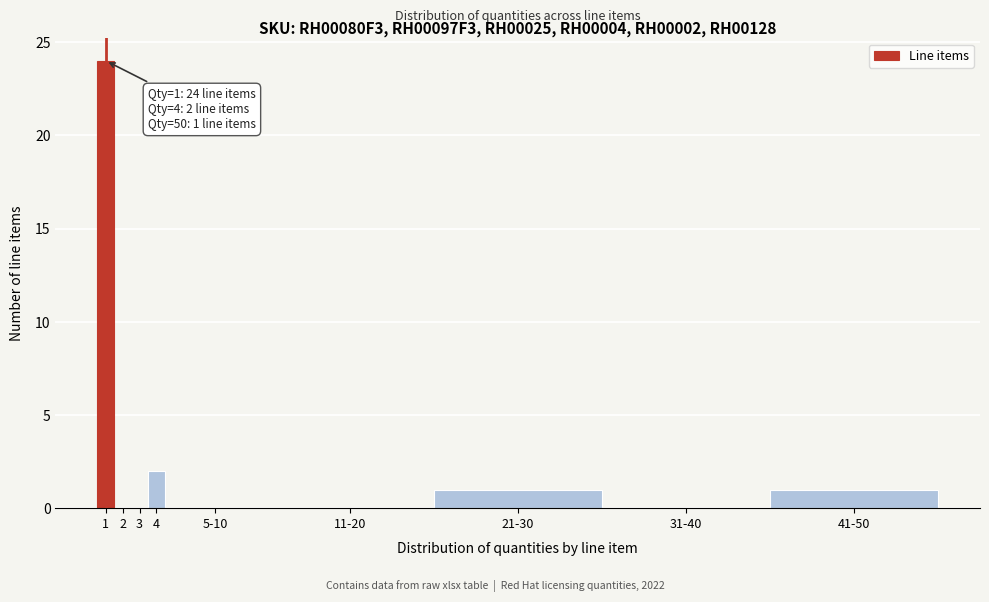

Reading right to left, what are all the values shown in this chart?

41-50=1	31-40=0	21-30=1	11-20=0	5-10=0	4=2	3=0	2=0	1=24